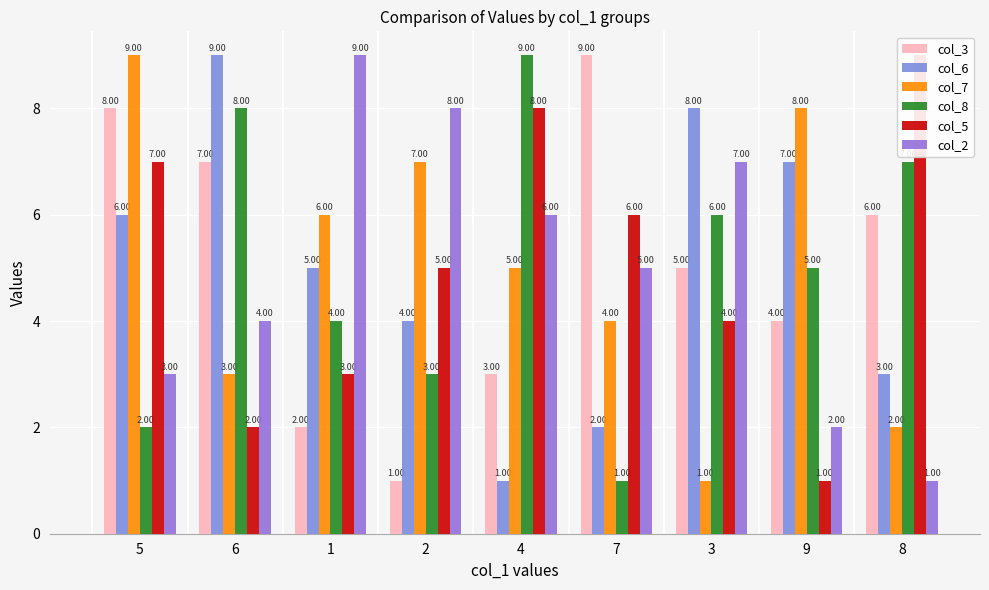

Reading right to left, what are all the values shown in this chart?

col_3: 6	4	5	9	3	1	2	7	8
col_6: 3	7	8	2	1	4	5	9	6
col_7: 2	8	1	4	5	7	6	3	9
col_8: 7	5	6	1	9	3	4	8	2
col_5: 9	1	4	6	8	5	3	2	7
col_2: 1	2	7	5	6	8	9	4	3